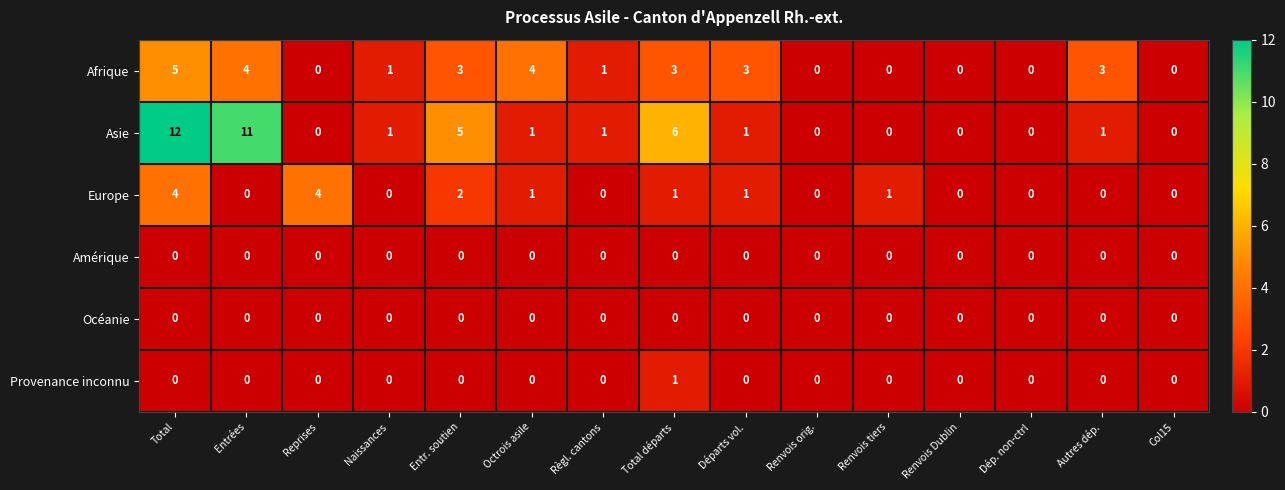

Is the value of Afrique at Naissances greater than the value of Océanie at Entrées?

Yes